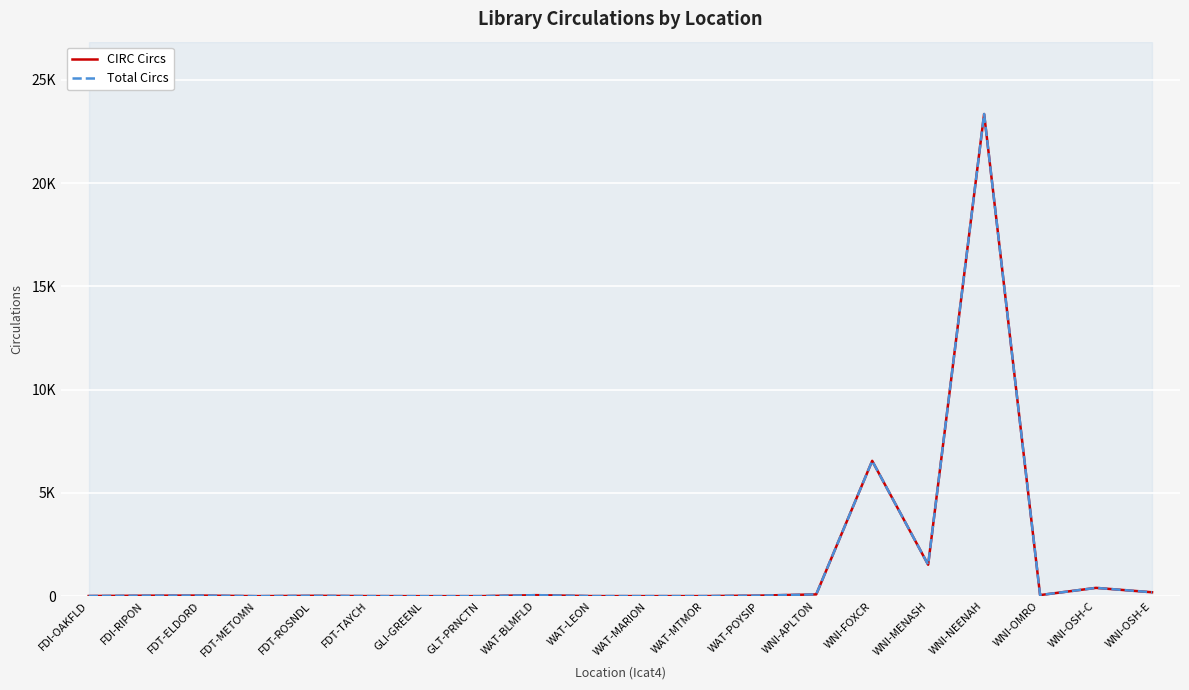

Does the chart display data point markers on the line(s)?

No